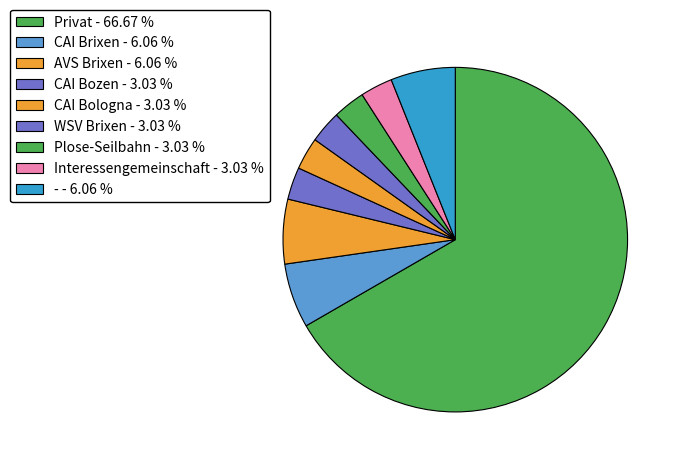

What is the largest slice in the pie chart?

Privat